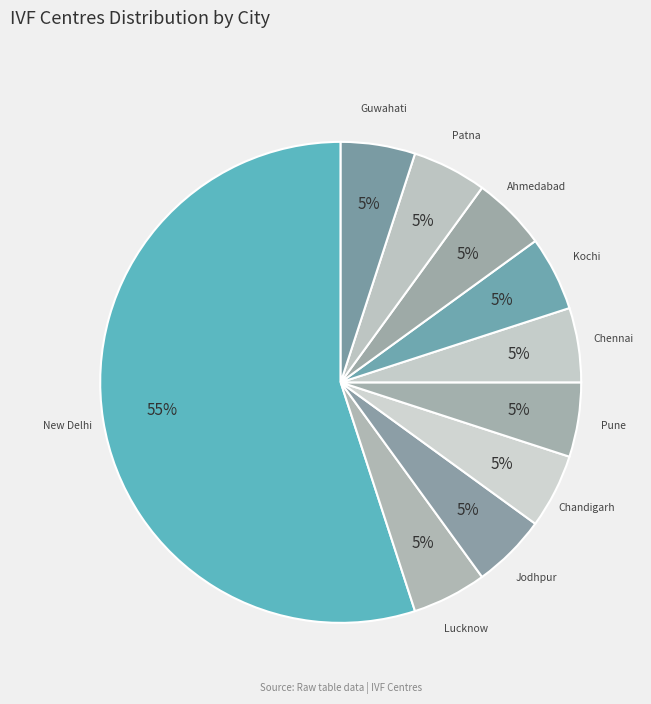

Does any single category account for the majority?

Yes